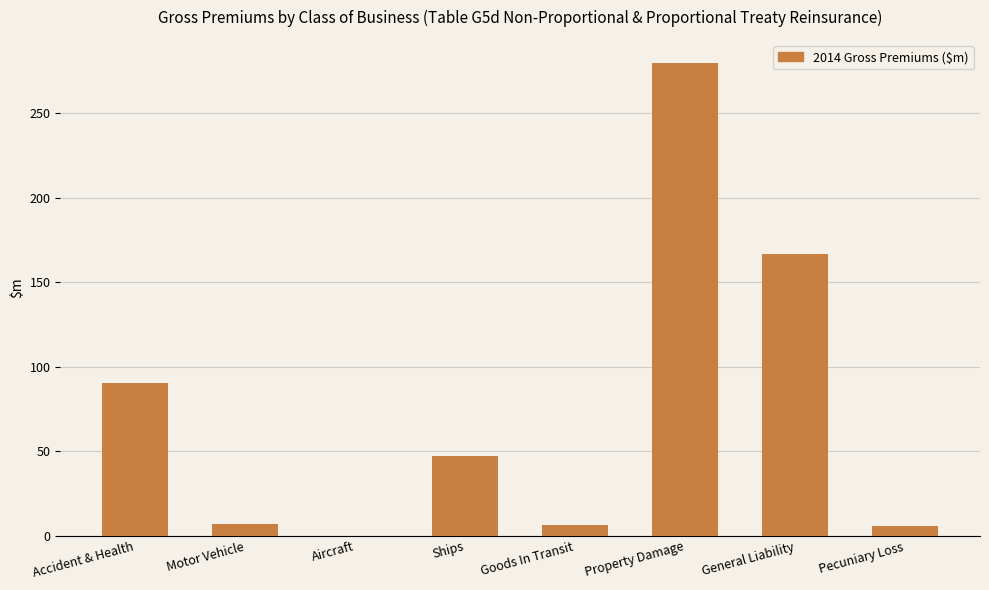

Which has a higher value, Aircraft or Ships?

Ships